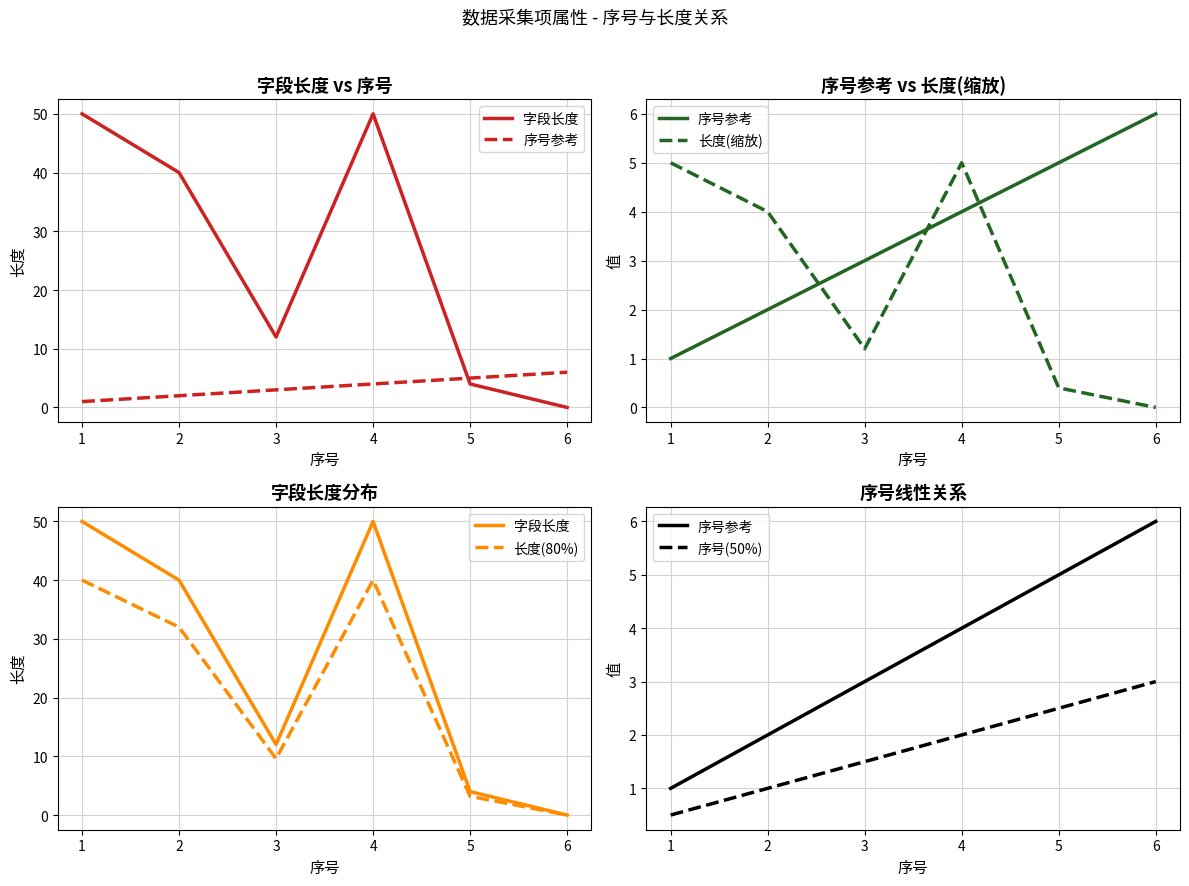

What is the difference between the 长度(80%) values at 1 and 6?

40.0